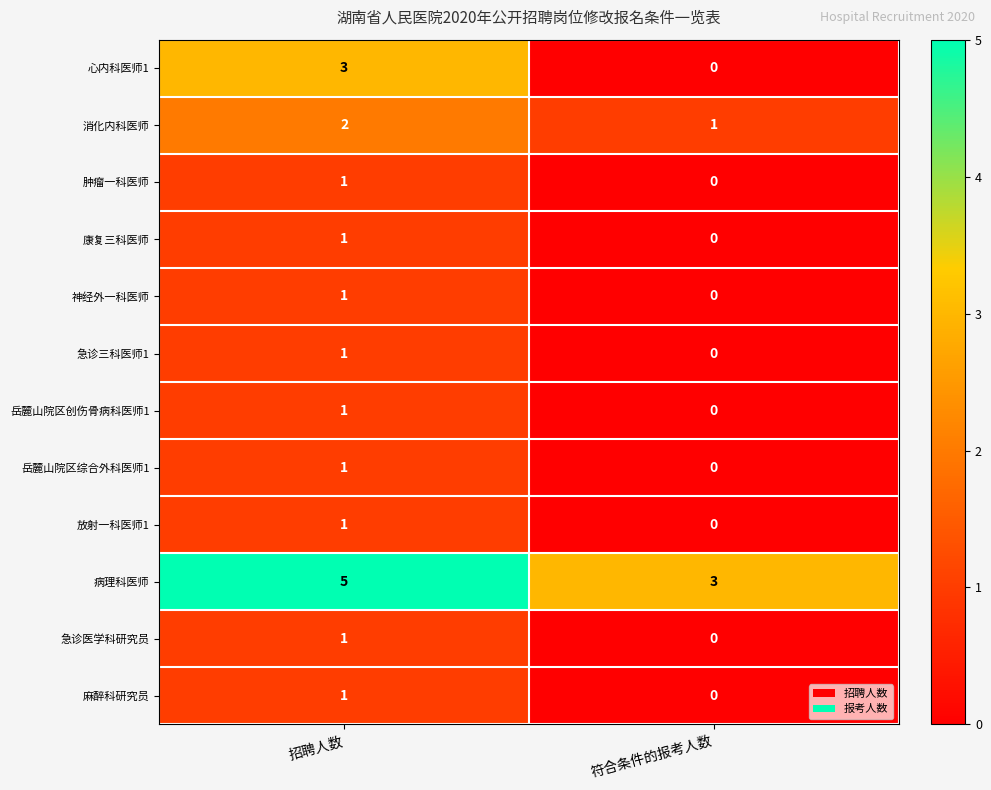

Is the value of 岳麓山院区创伤骨病科医师1 at 符合条件的报考人数 greater than the value of 康复三科医师 at 招聘人数?

No